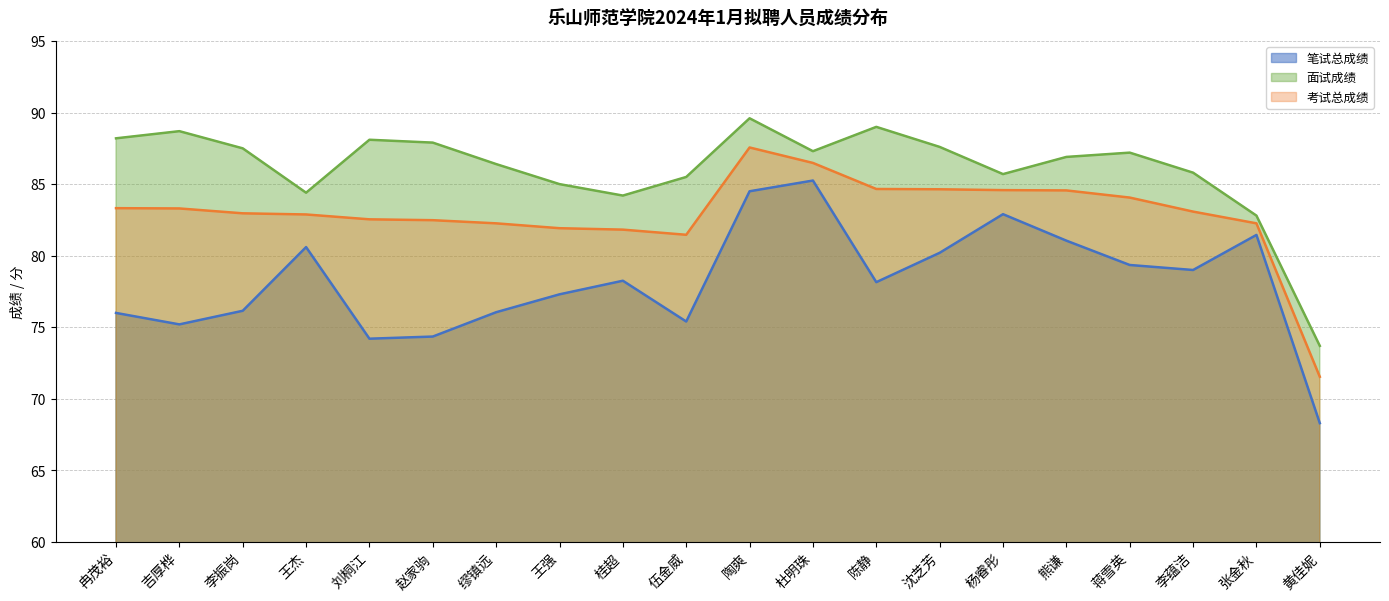

True or false: 考试总成绩 has more than 0 interior local peaks.

True